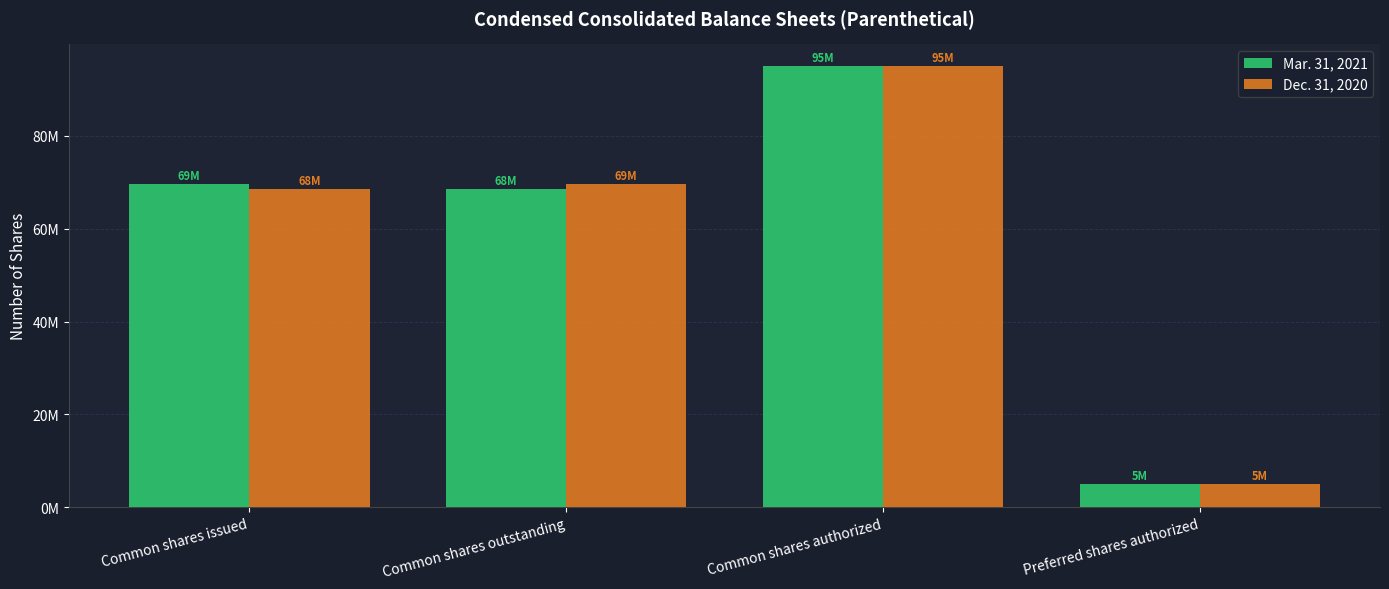

What are all the series names shown in the legend?

Mar. 31, 2021, Dec. 31, 2020